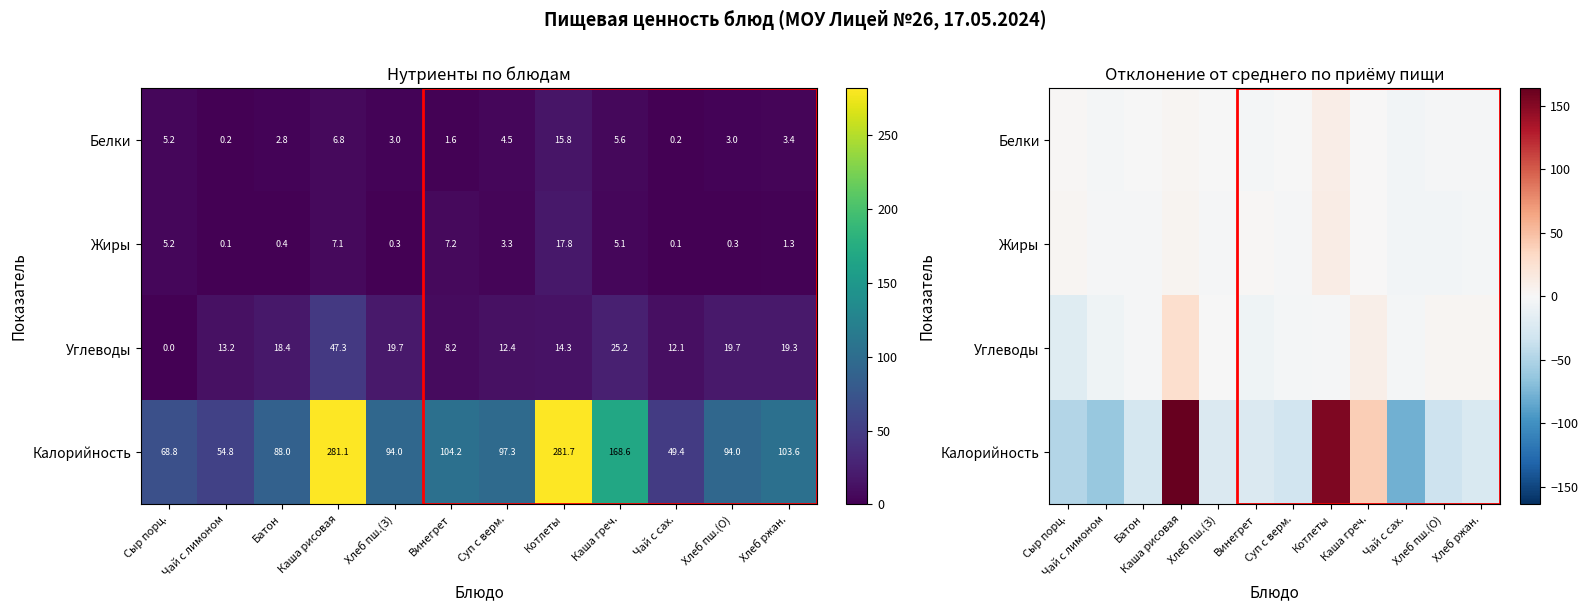

What is the difference between the Жиры values at Хлеб пш.(О) and Суп с верм.?

3.0